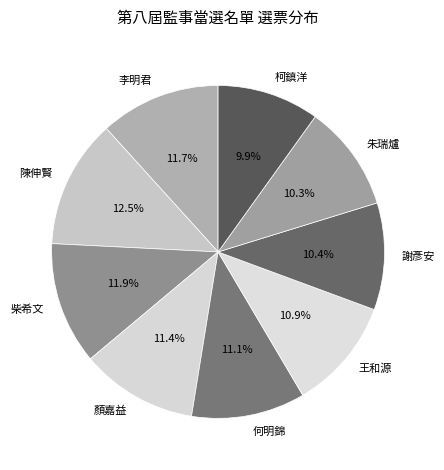

Which has a higher value, 李明君 or 王和源?

李明君